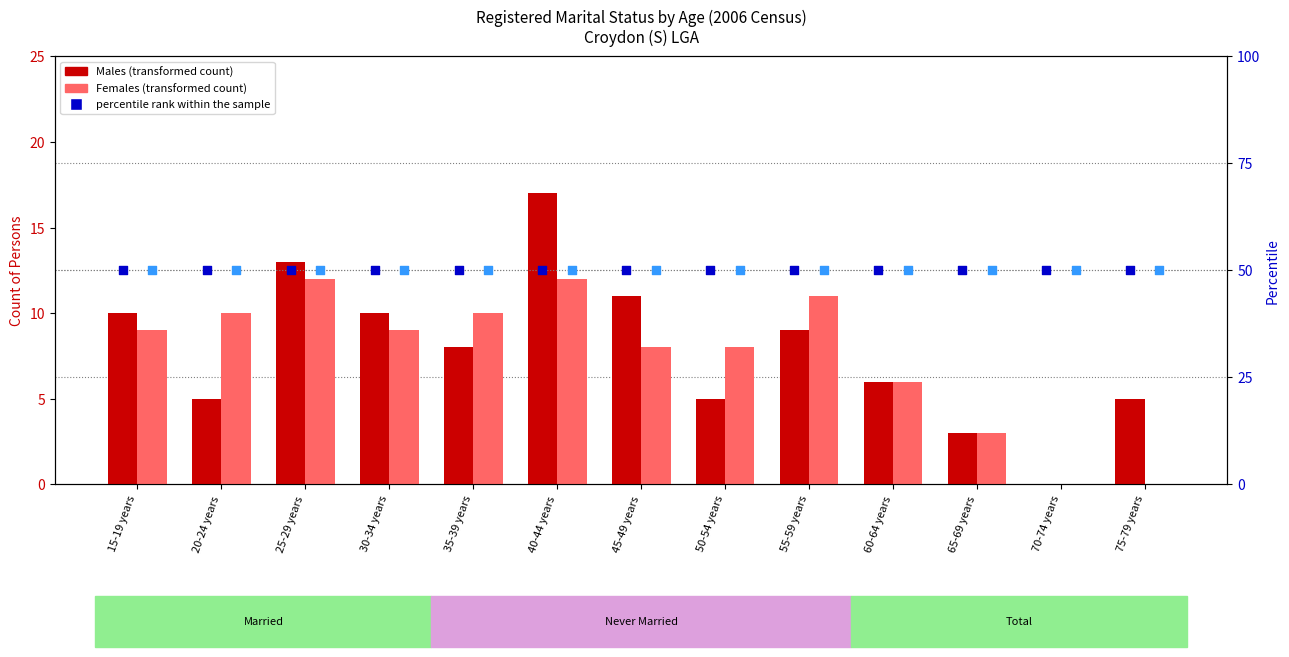

Is the value of Females (transformed count) at 70-74 years greater than the value of percentile rank within the sample (Females) at 30-34 years?

No